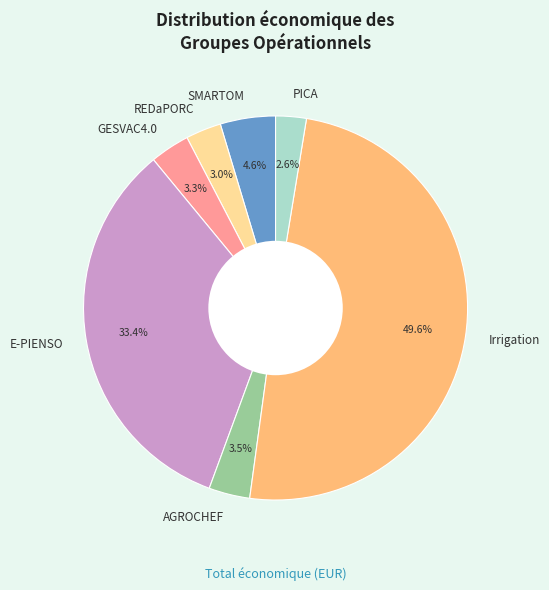

Is REDaPORC the majority of the pie?

No